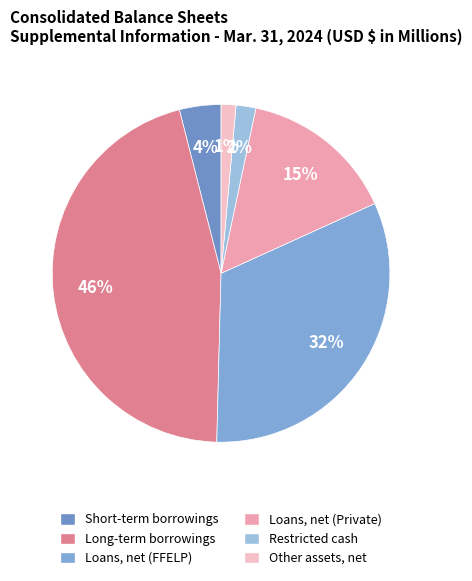

How many slices are in this pie chart?

6